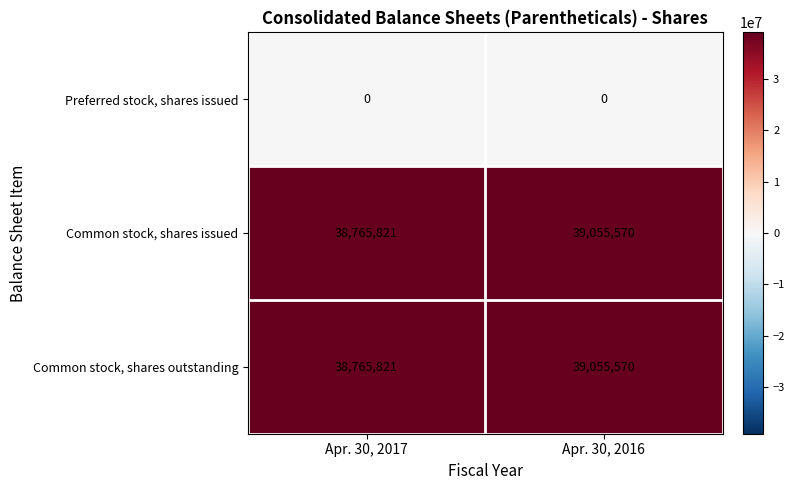

At which label is Common stock, shares outstanding closest to 38910695?

Apr. 30, 2017